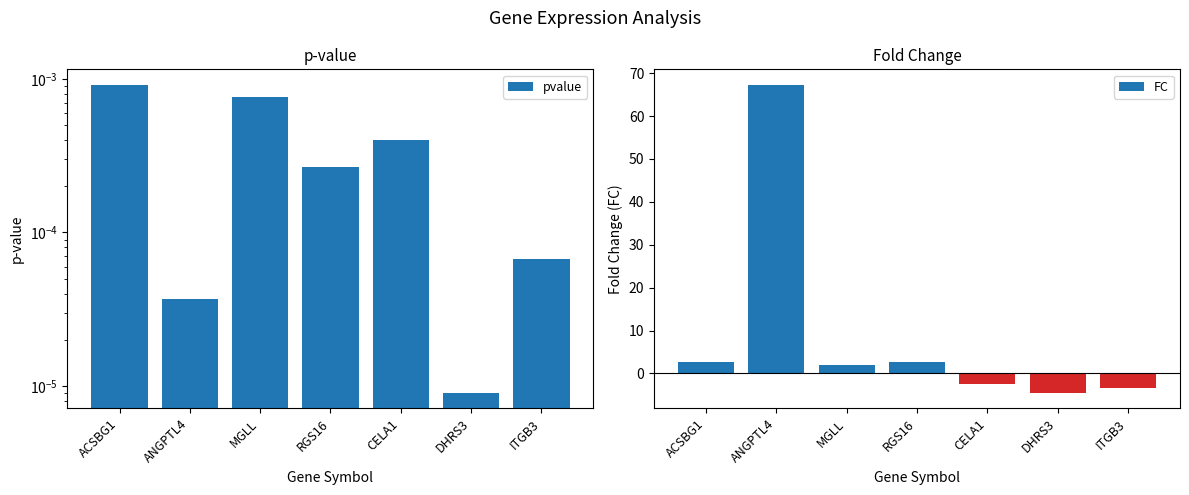

Rank the categories by pvalue value from highest to lowest.

ACSBG1, MGLL, CELA1, RGS16, ITGB3, ANGPTL4, DHRS3